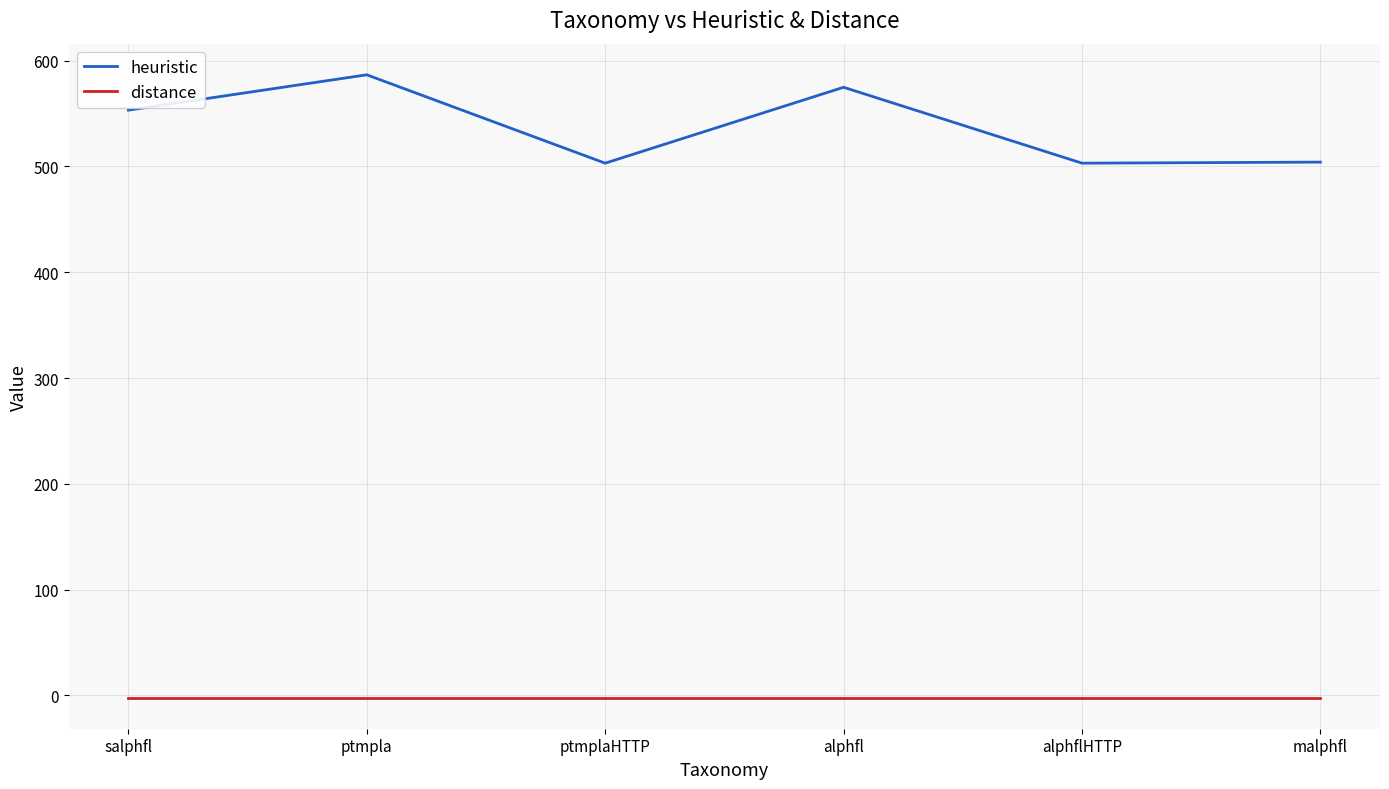

The value of heuristic at alphflHTTP is 241.9. True or false?

False